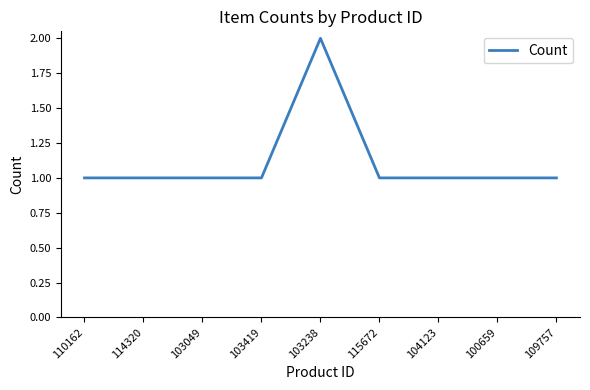

The chart shows a value of 1 at 109757. True or false?

True